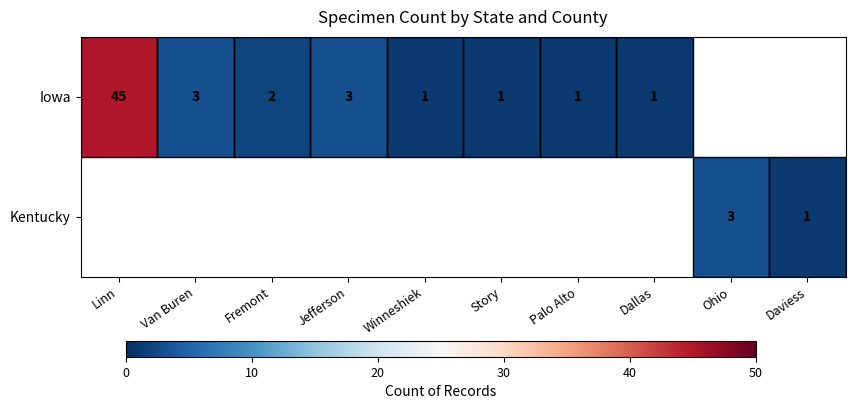

The Kentucky series shows 1 at Daviess. True or false?

True